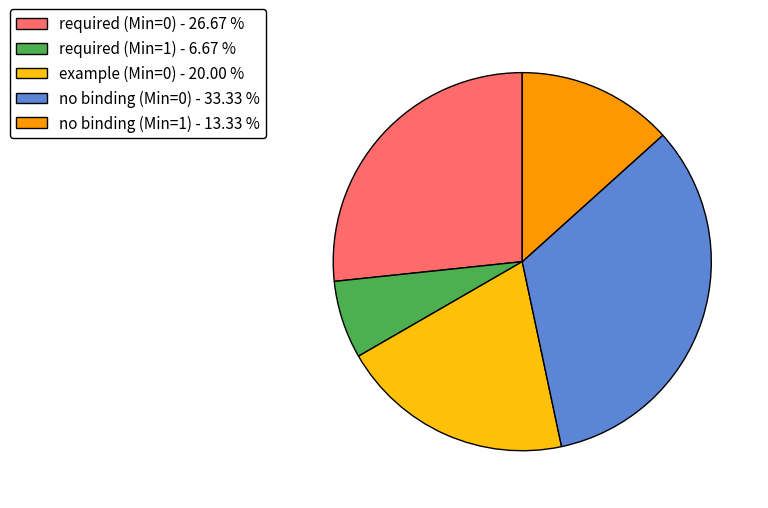

Does any single category account for the majority?

No